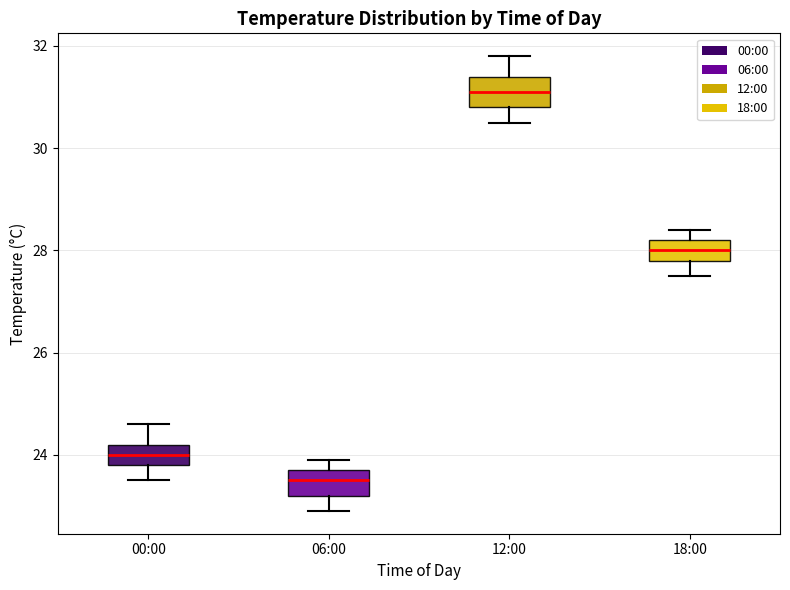

Where does the lower whisker of the box for 18:00 end on the y-axis? The values are not printed on the chart, so give them approximately, as read against the axis.

27.6